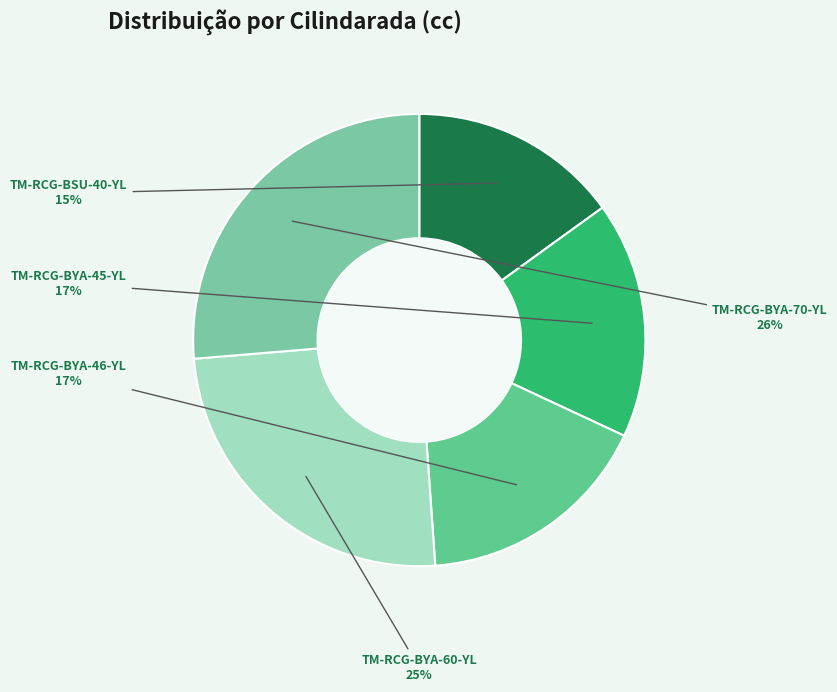

Rank the categories by value from lowest to highest.

TM-RCG-BSU-40-YL, TM-RCG-BYA-45-YL, TM-RCG-BYA-46-YL, TM-RCG-BYA-60-YL, TM-RCG-BYA-70-YL